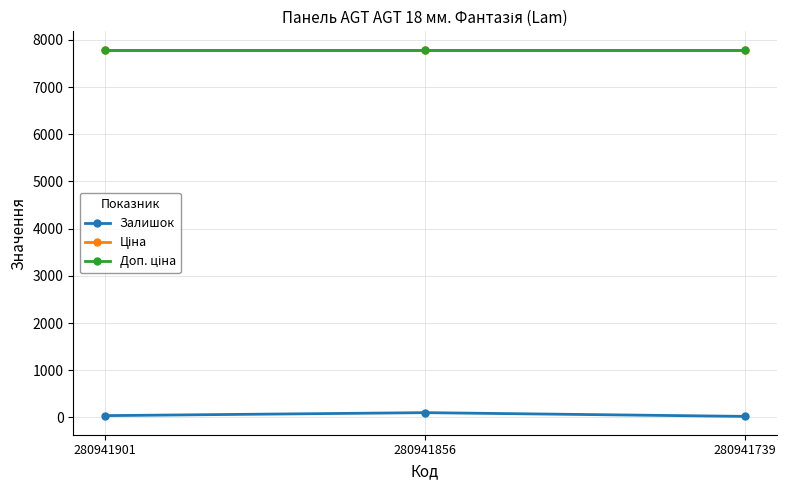

What is the difference between the highest and lowest values at 280941901?

7753.9